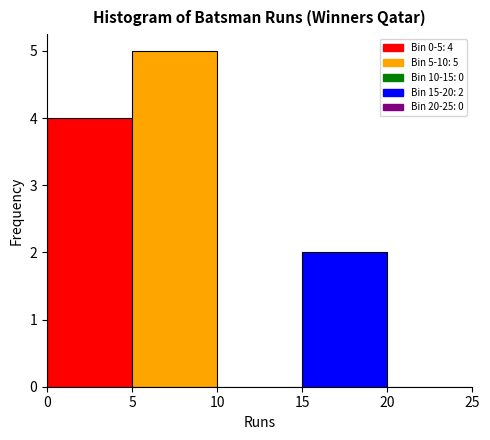

Which range on the x-axis has the tallest bar?

5 to 10